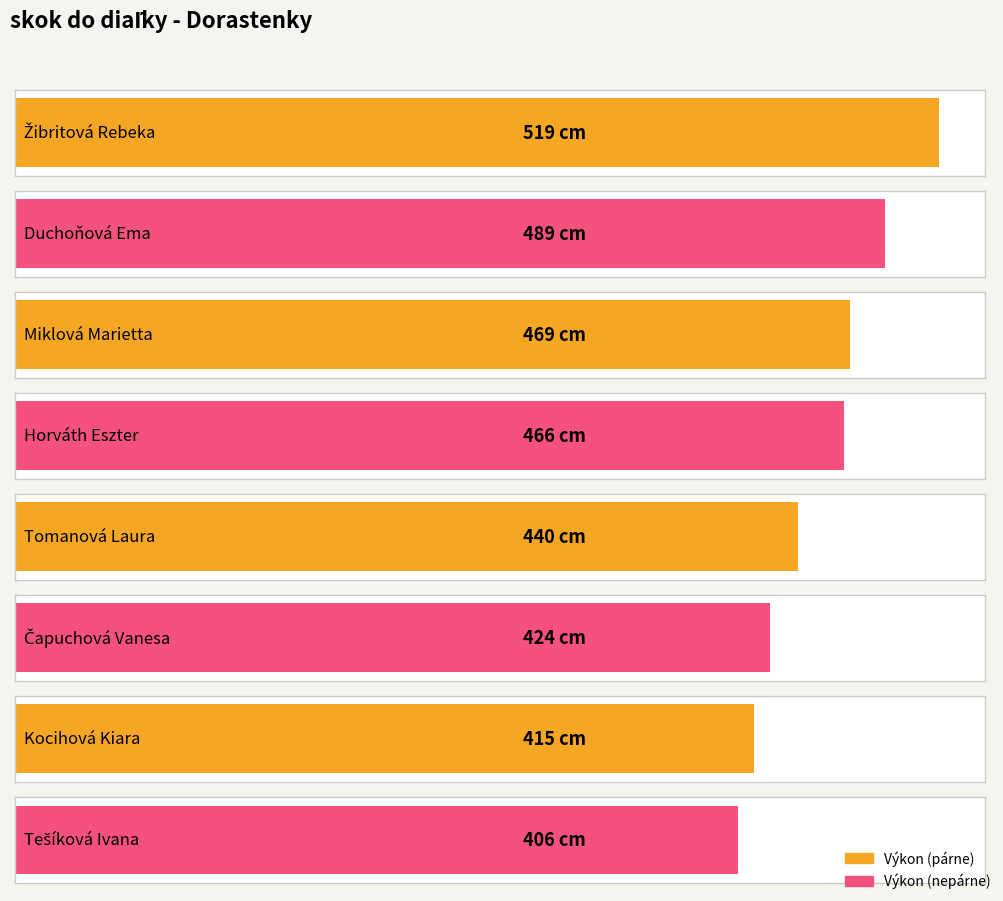

What is the ratio of the value at Miklová Marietta to the value at Žibritová Rebeka?

0.9